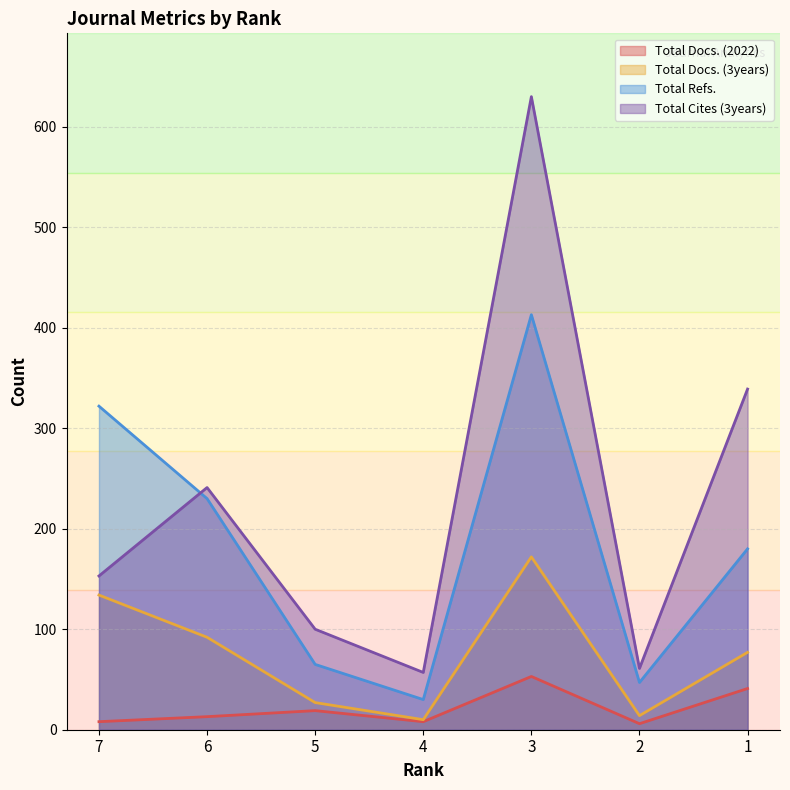

The value of Total Docs. (2022) at 3 is 25. True or false?

False